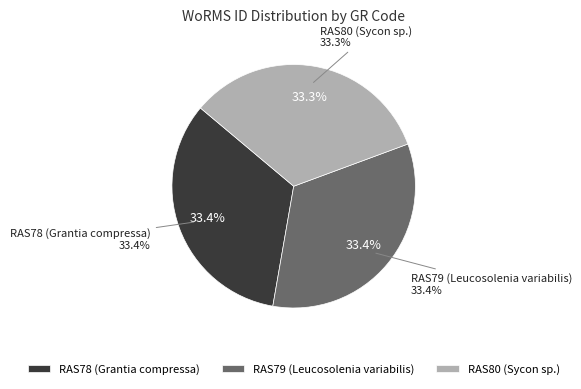

To the nearest percent, what portion does RAS78 (Grantia compressa) represent?

33%